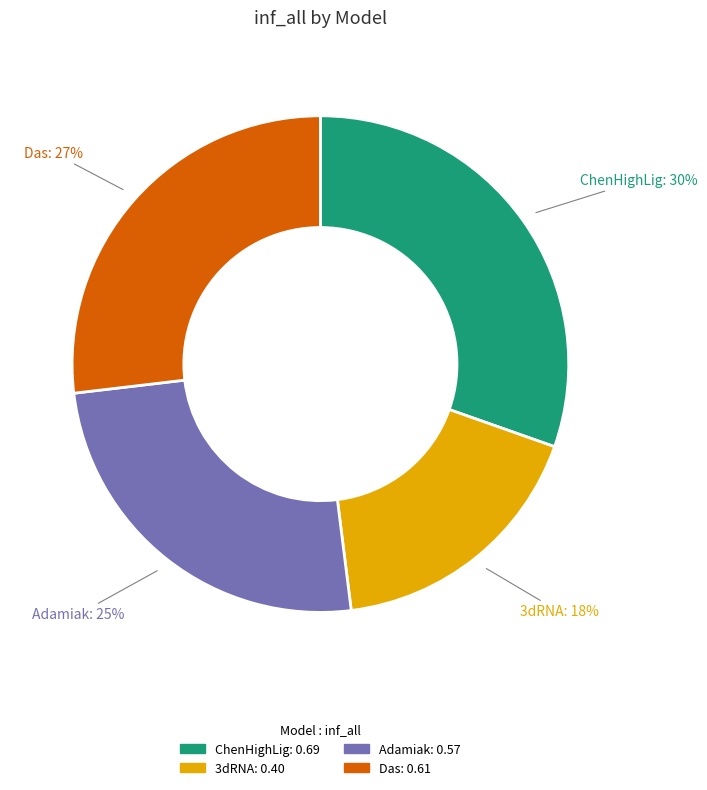

How many slices are in this pie chart?

4